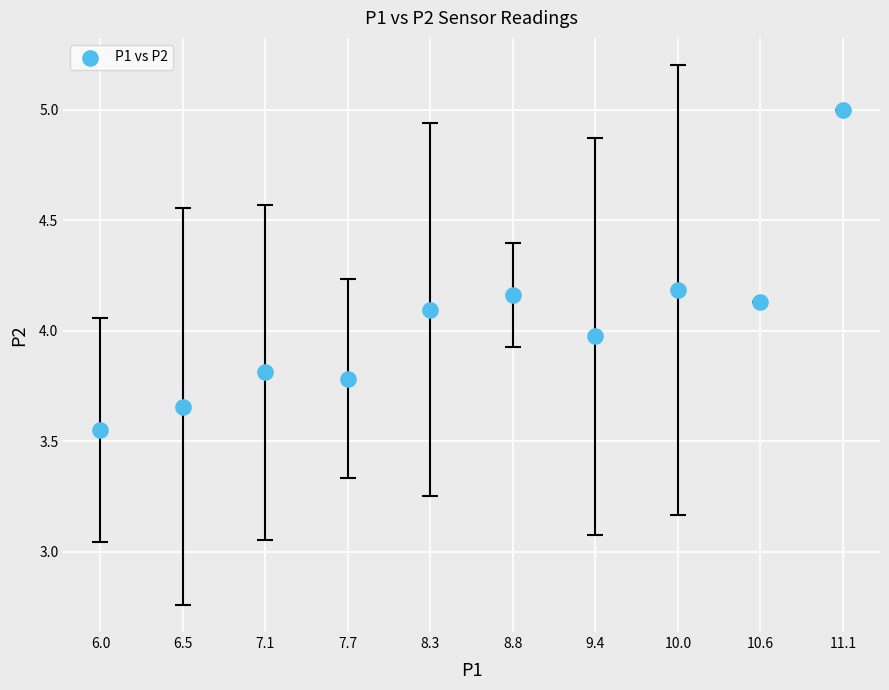

What is the average X value?

8.6